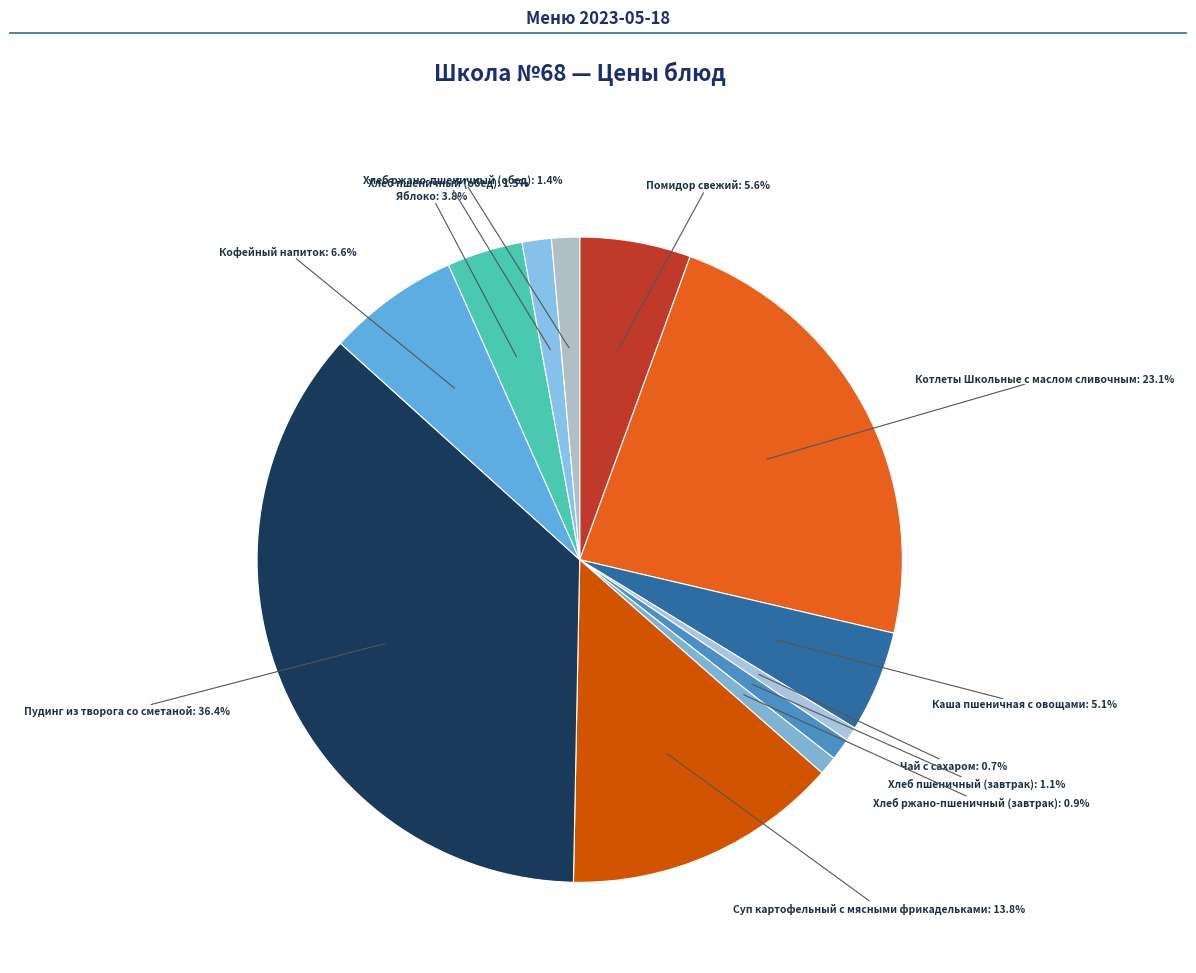

How many segments does this pie chart have?

12